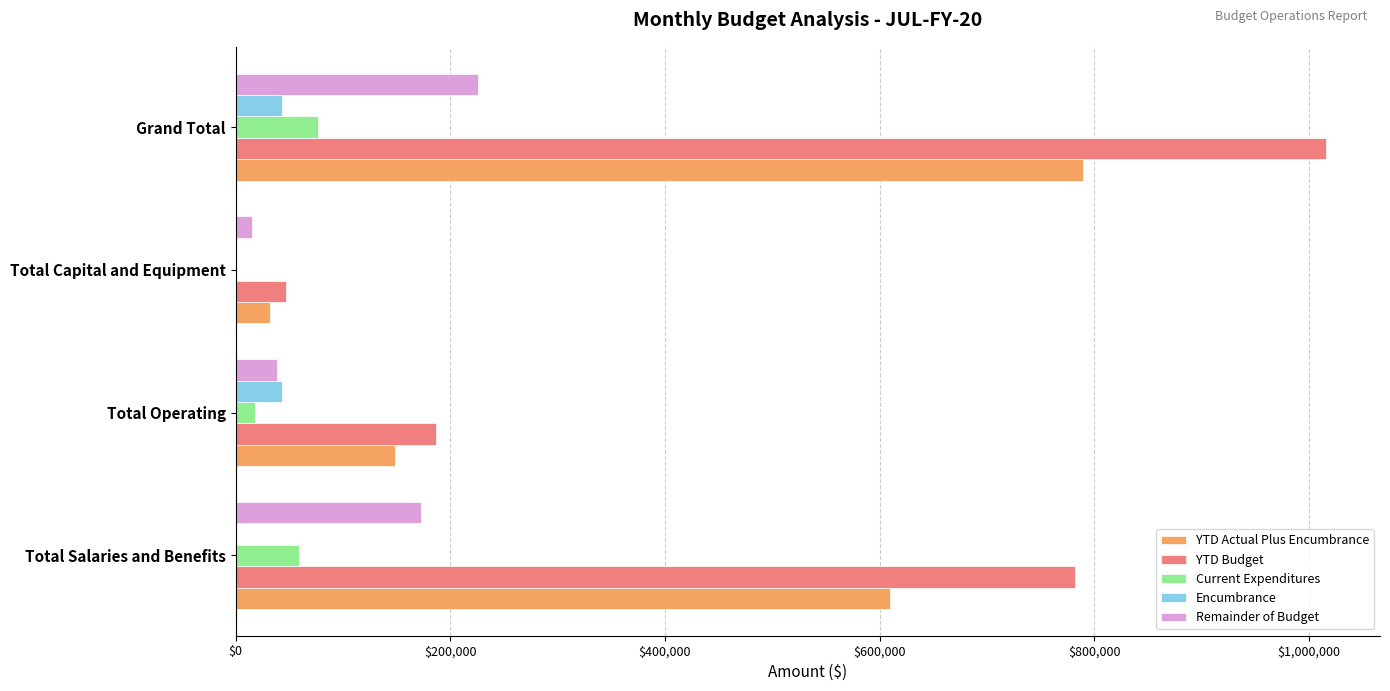

What is the maximum value shown in the chart?

1015395.6